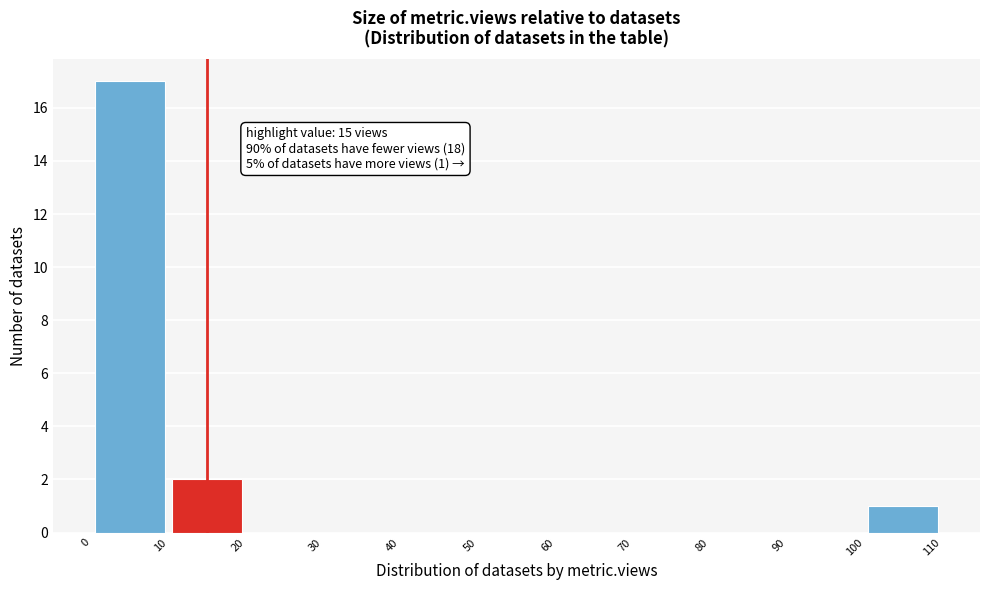

Over which range of the x-axis is the bar tallest?

0 to 10